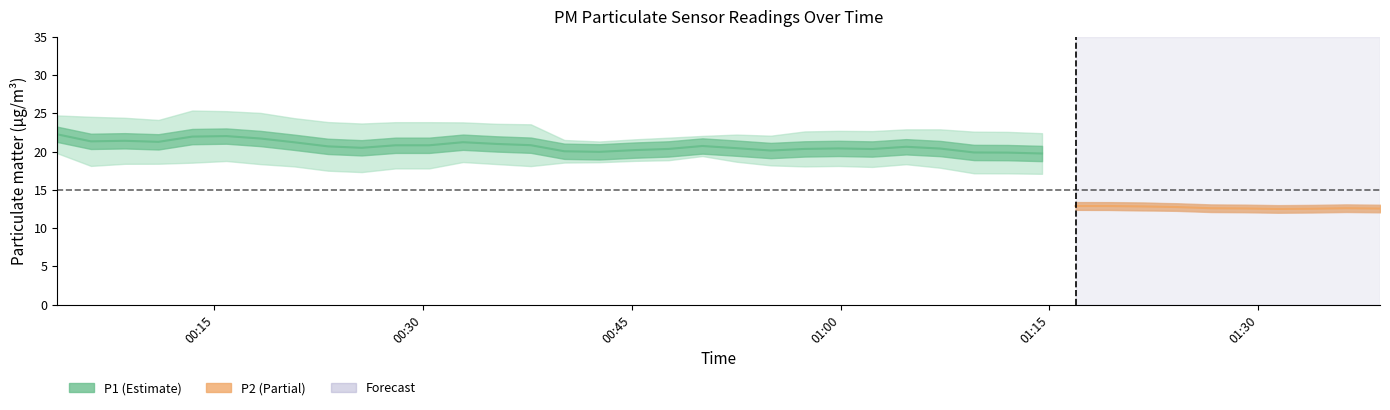

Between 5 and 22, which series saw the biggest shift?

P1